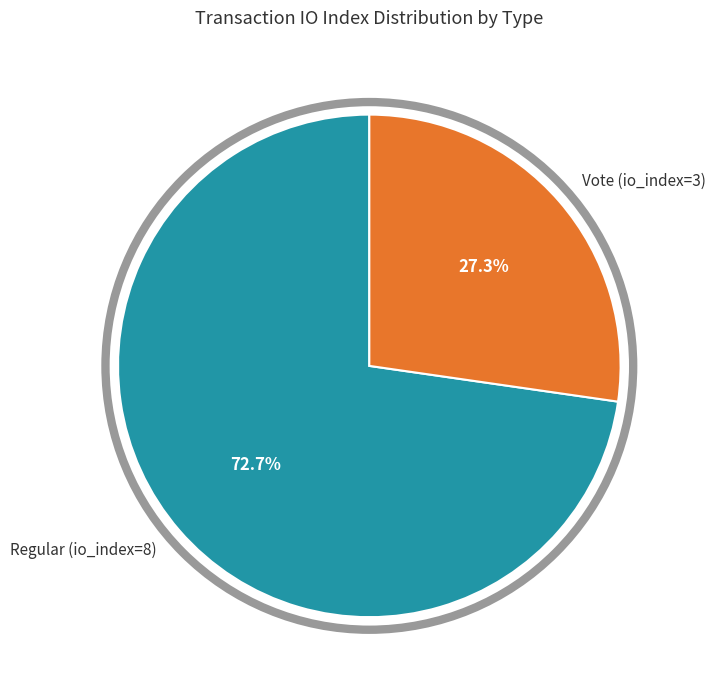

How much of the chart is everything except Vote (io_index=3)?

72.7%